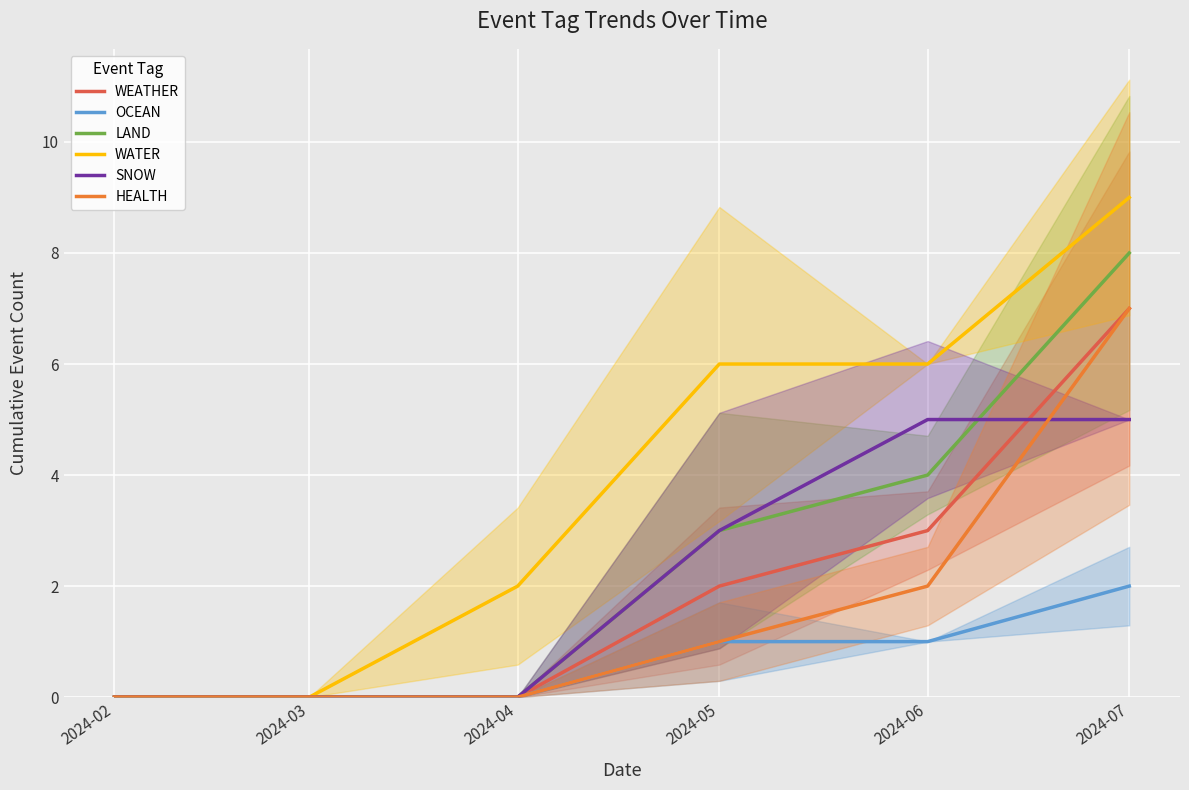

What is the spread (max minus min) of values at 2024-04?

2